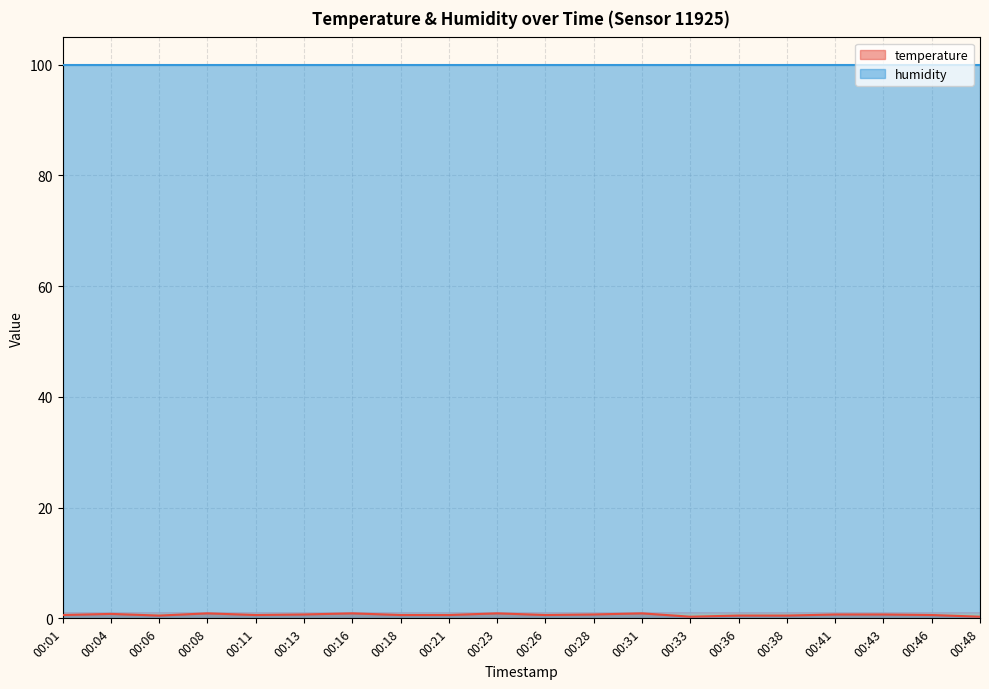

Reading left to right, extract all data points from this chart.

0.6	0.8	0.5	0.9	0.6	0.7	0.9	0.6	0.6	0.9	0.6	0.7	0.9	0.3	0.5	0.5	0.7	0.7	0.6	0.3